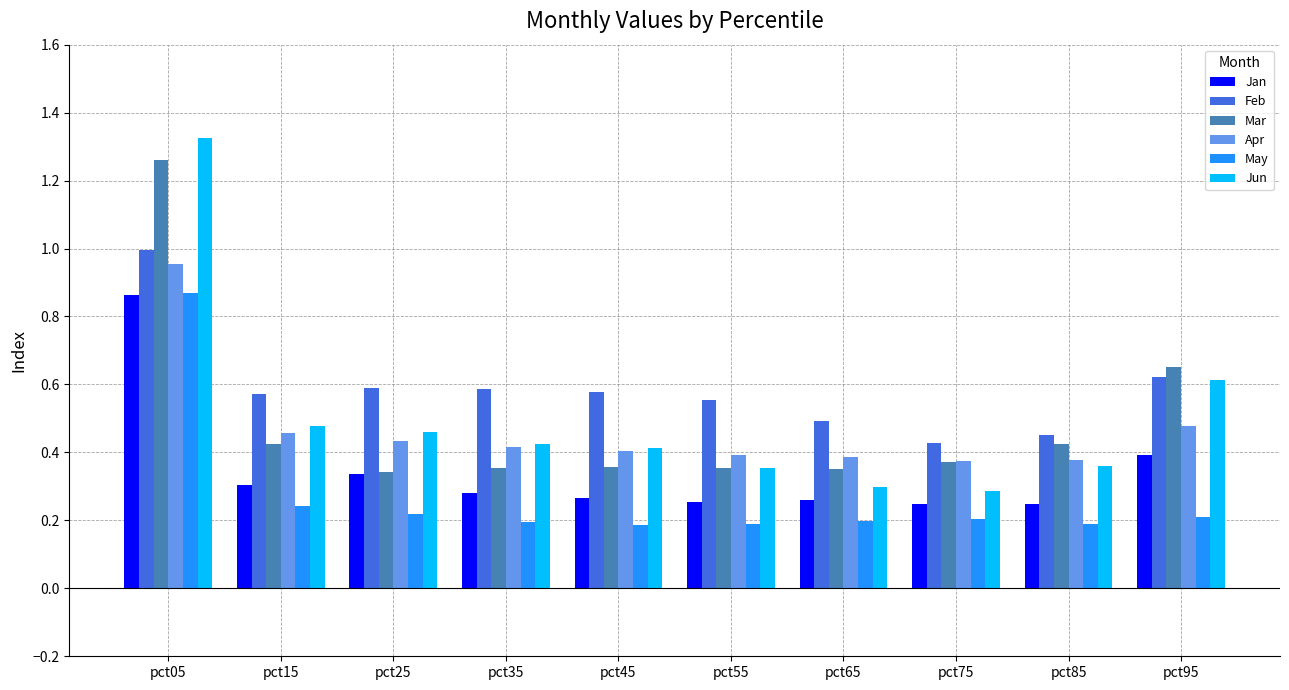

What are all the series names shown in the legend?

Jan, Feb, Mar, Apr, May, Jun